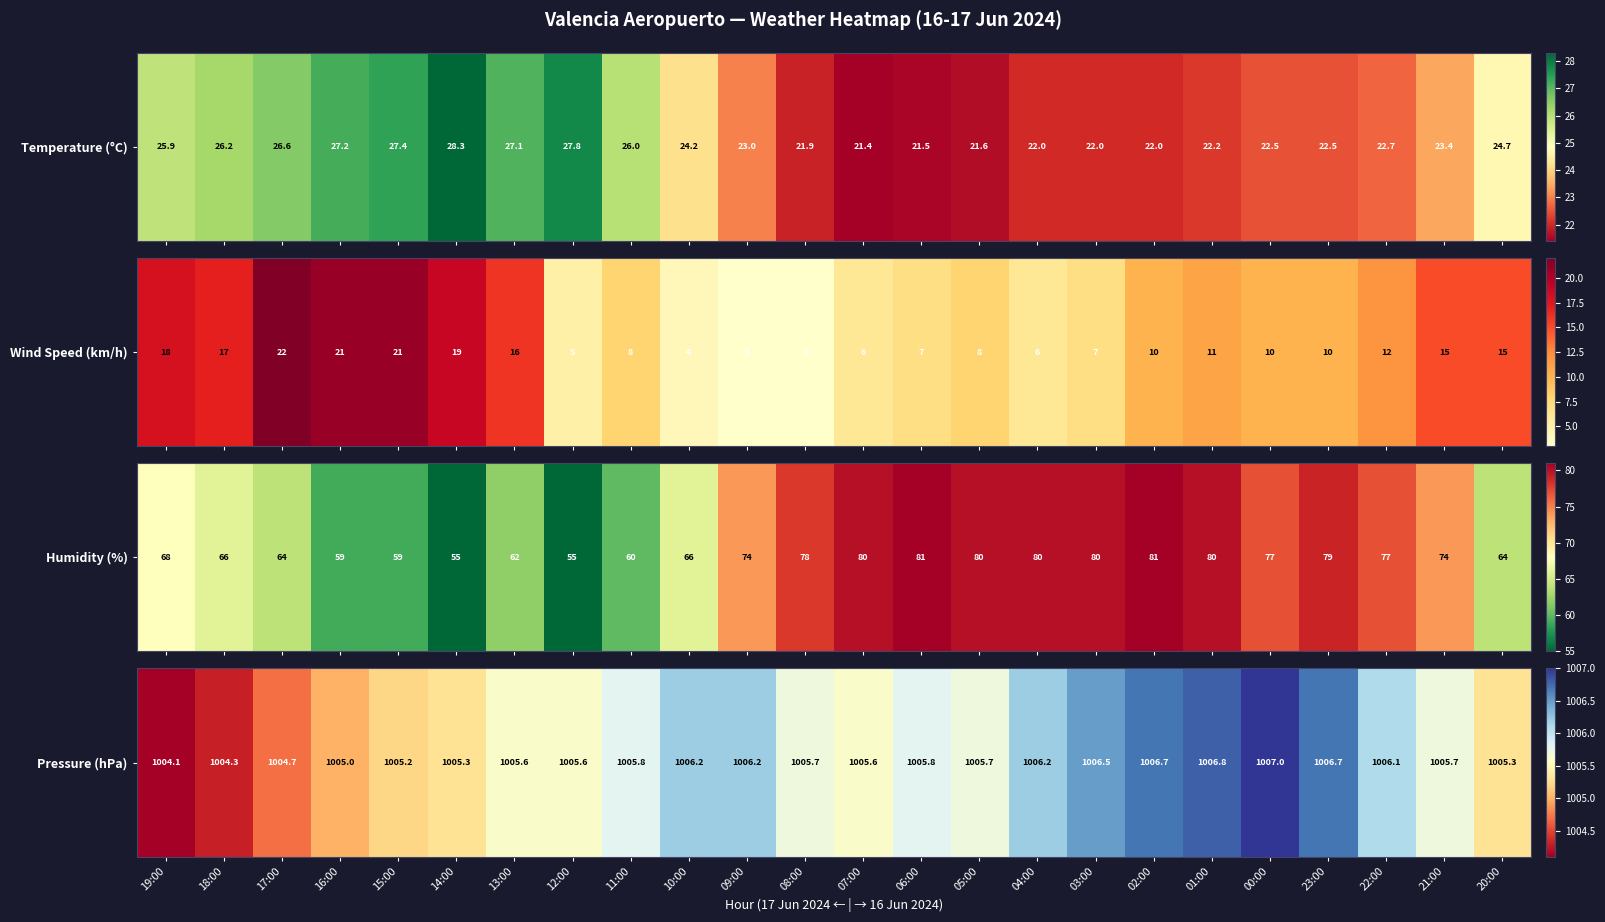

How many values are below 1005?

3